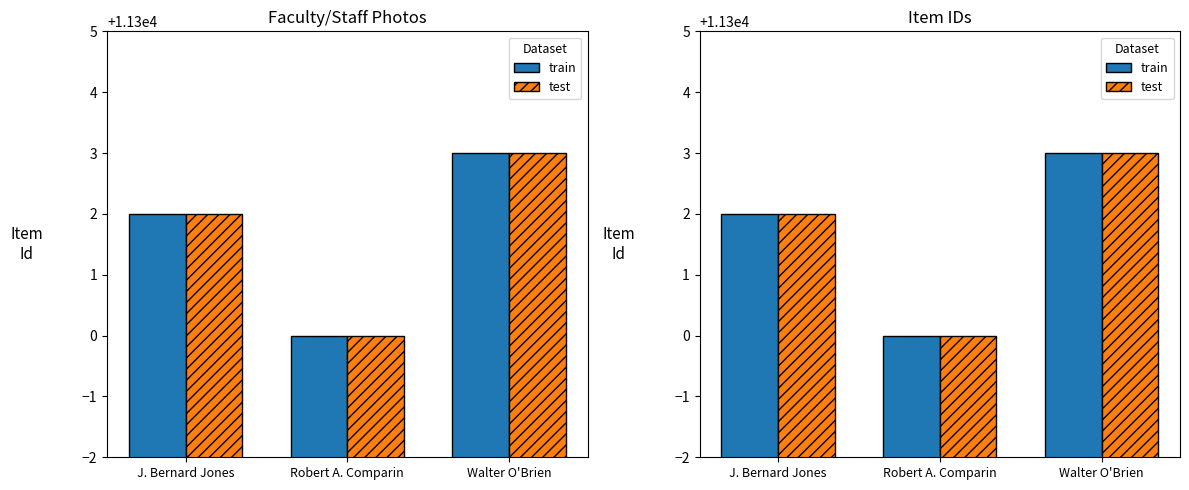

The train series shows 11303 at Walter O'Brien. True or false?

True